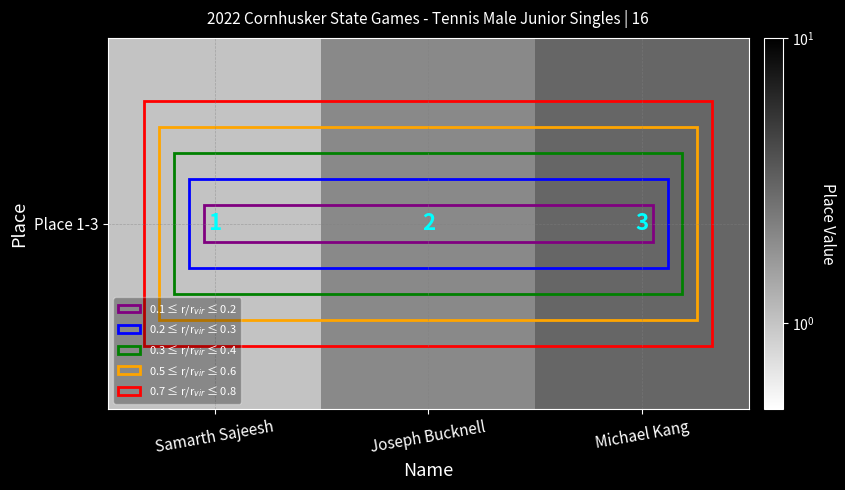

What is the smallest value displayed?

1